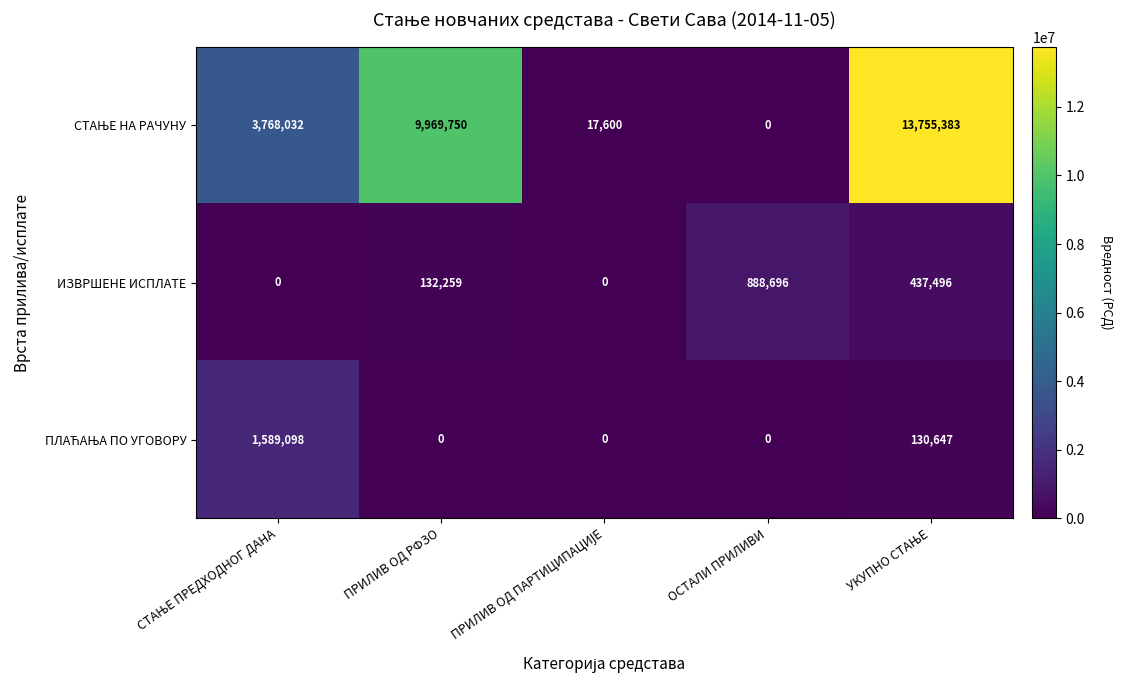

What is the difference between the second highest and minimum values in the ИЗВРШЕНЕ ИСПЛАТЕ series?

437496